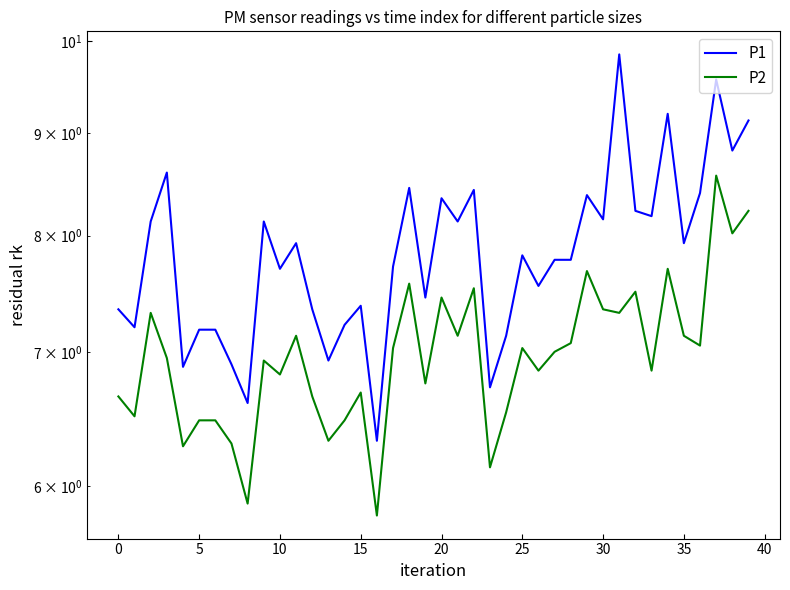

Reading left to right, extract all data points from this chart.

P1: 7.3	7.2	8.1	8.6	6.9	7.2	7.2	6.9	6.6	8.1	7.7	7.9	7.3	6.9	7.2	7.4	6.3	7.7	8.4	7.5	8.3	8.1	8.4	6.7	7.1	7.8	7.5	7.8	7.8	8.4	8.2	9.8	8.2	8.2	9.2	7.9	8.4	9.6	8.8	9.1
P2: 6.7	6.5	7.3	7.0	6.3	6.5	6.5	6.3	5.9	6.9	6.8	7.1	6.7	6.3	6.5	6.7	5.8	7.0	7.6	6.8	7.5	7.1	7.5	6.1	6.5	7.0	6.8	7.0	7.1	7.7	7.3	7.3	7.5	6.8	7.7	7.1	7.0	8.6	8.0	8.2